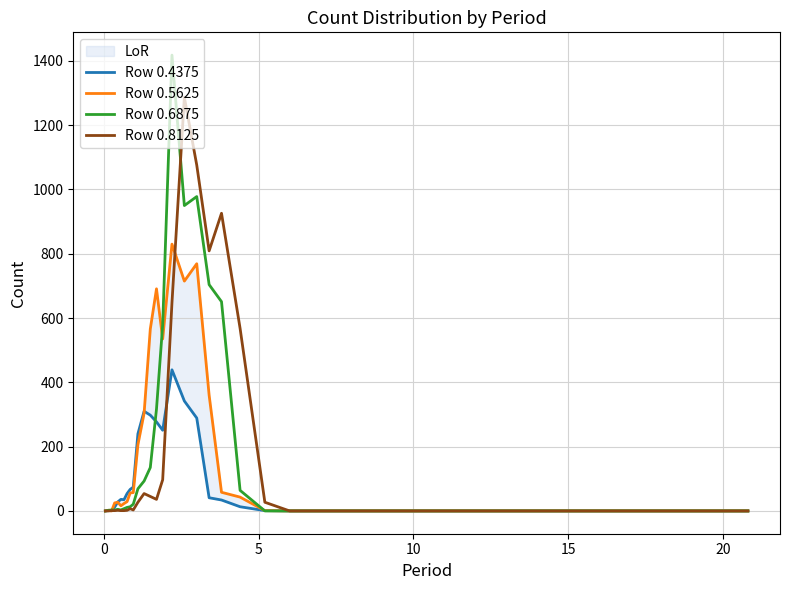

How many times do Row 0.8125 and Row 0.4375 cross each other?

1